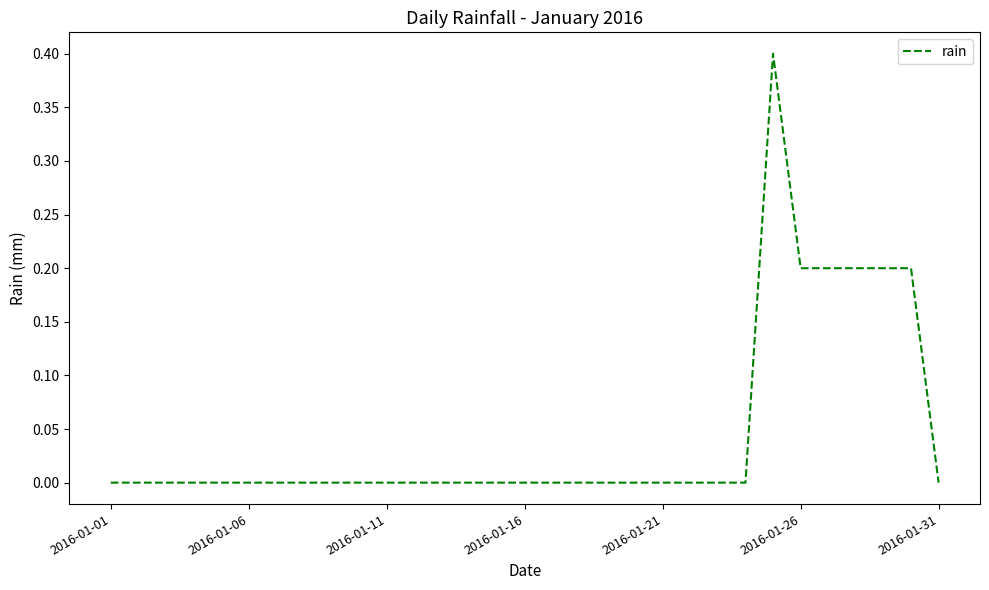

What is the greatest value displayed?

0.4